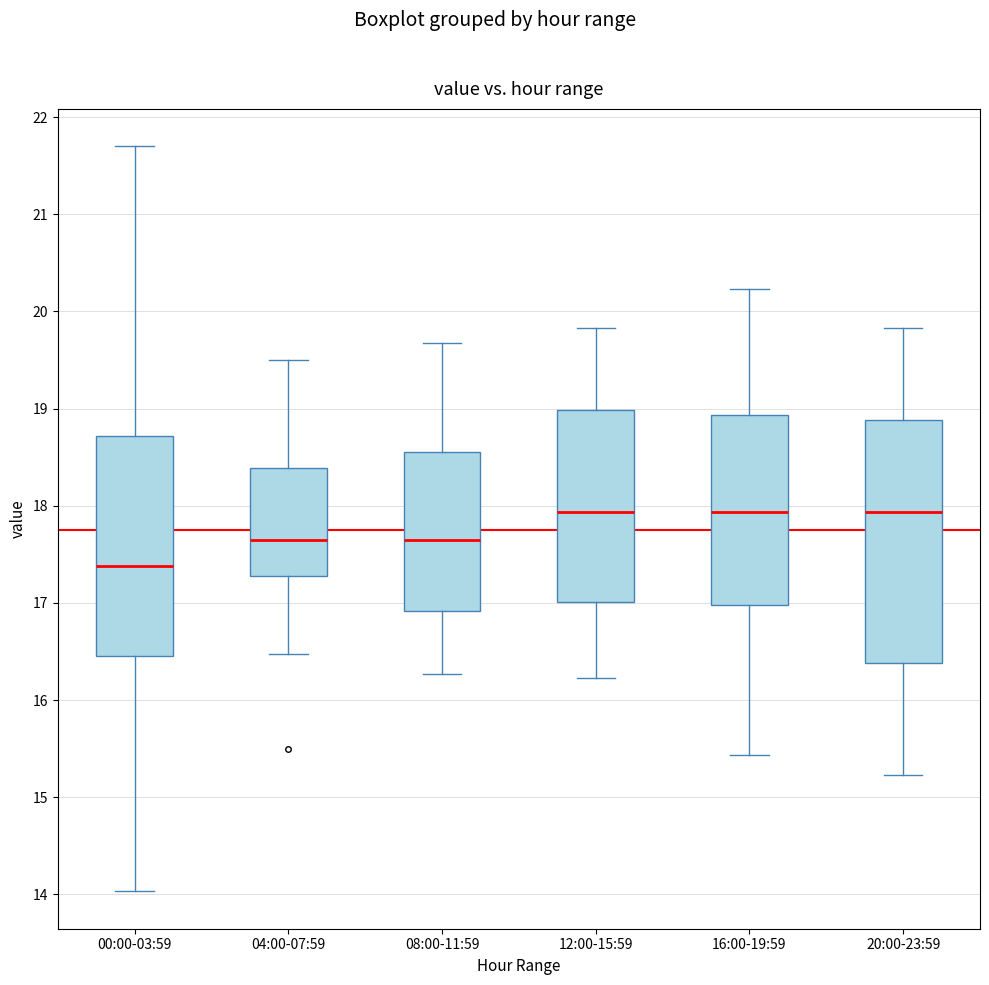

Which box's median line is the lowest?

00:00-03:59